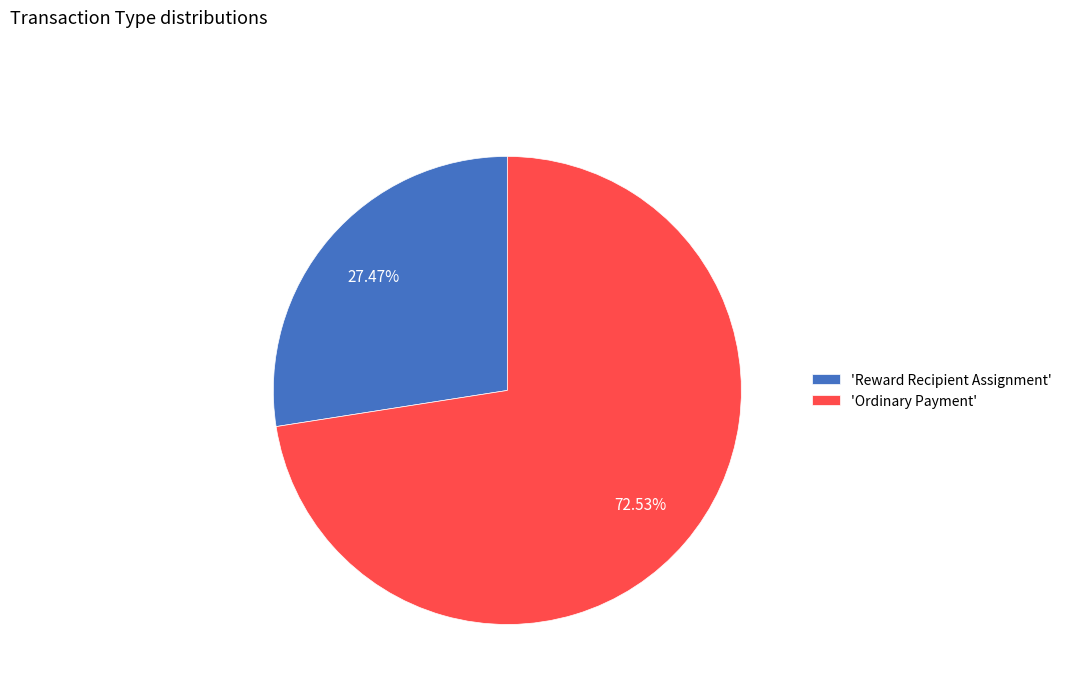

Between 'Reward Recipient Assignment' and 'Ordinary Payment', which is larger?

'Ordinary Payment'